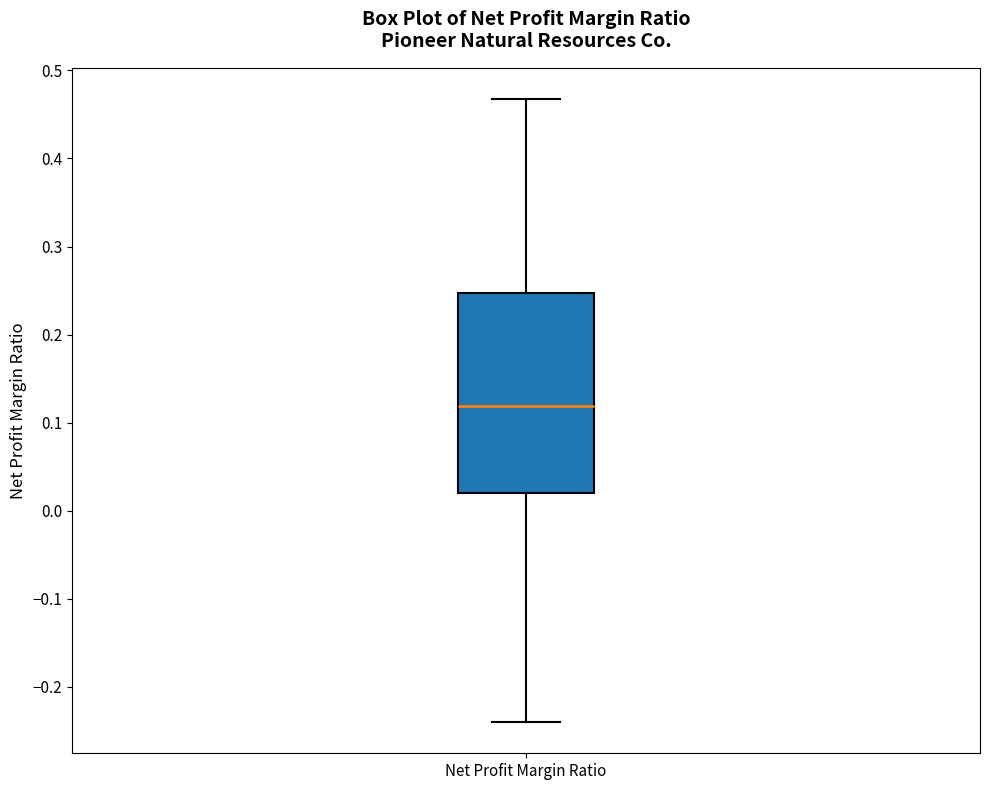

Read this box plot against the y-axis: the position of the median line, the range covered by the box, and the ends of both whiskers. The values are not printed on the chart, so give them approximately, as read against the axis.

median 0.12, box 0.02 to 0.25, whiskers -0.24 to 0.47